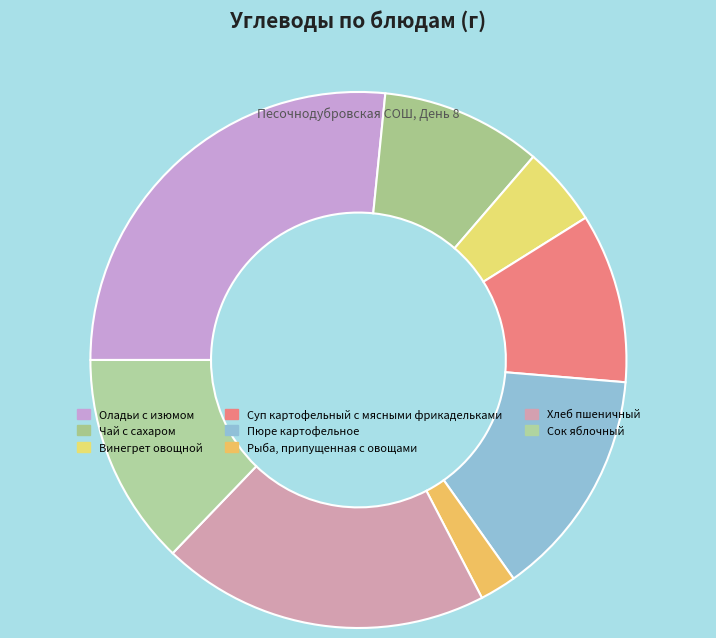

Rank the categories by value from highest to lowest.

Оладьи с изюмом, Хлеб пшеничный, Пюре картофельное, Сок яблочный, Суп картофельный с мясными фрикадельками, Чай с сахаром, Винегрет овощной, Рыба, припущенная с овощами